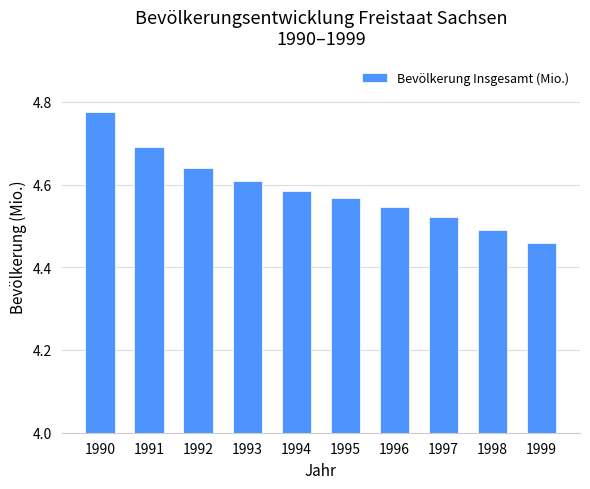

Where is the data nearest to the value 4?

1999